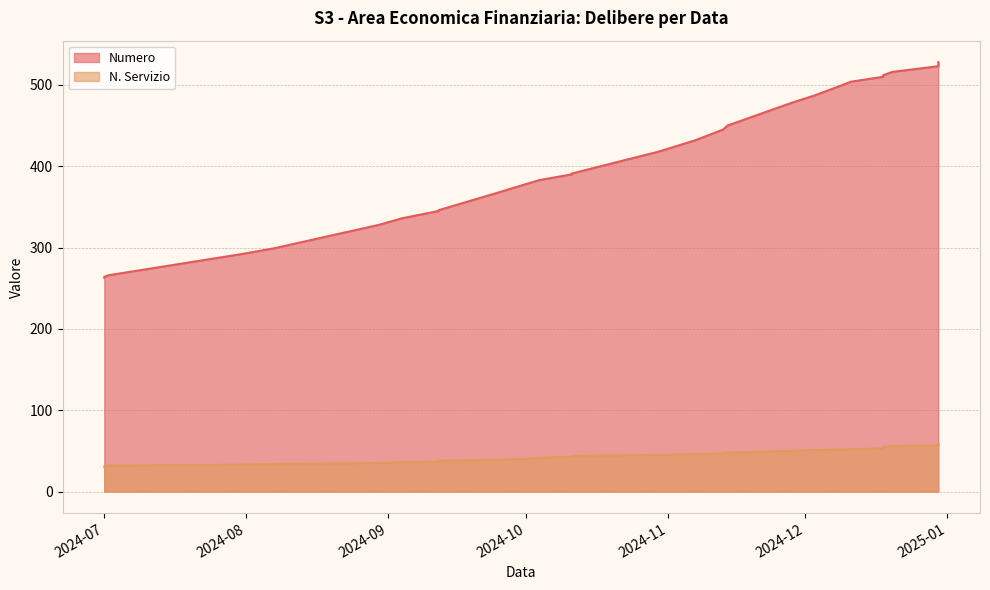

At 2024-11-13, list the series in order from largest to smallest.

Numero, N. Servizio